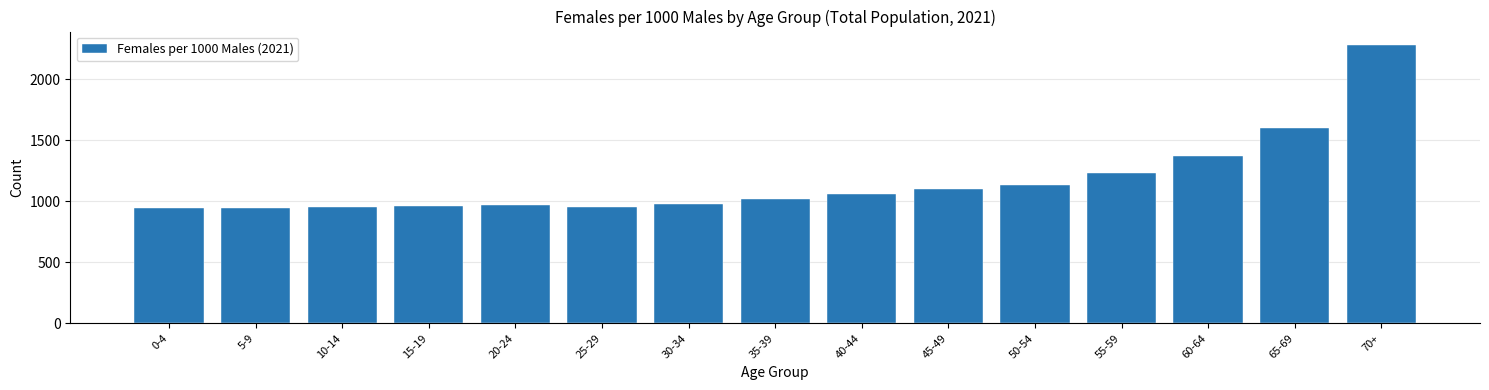

What is the change in value from 25-29 to 45-49?

+150